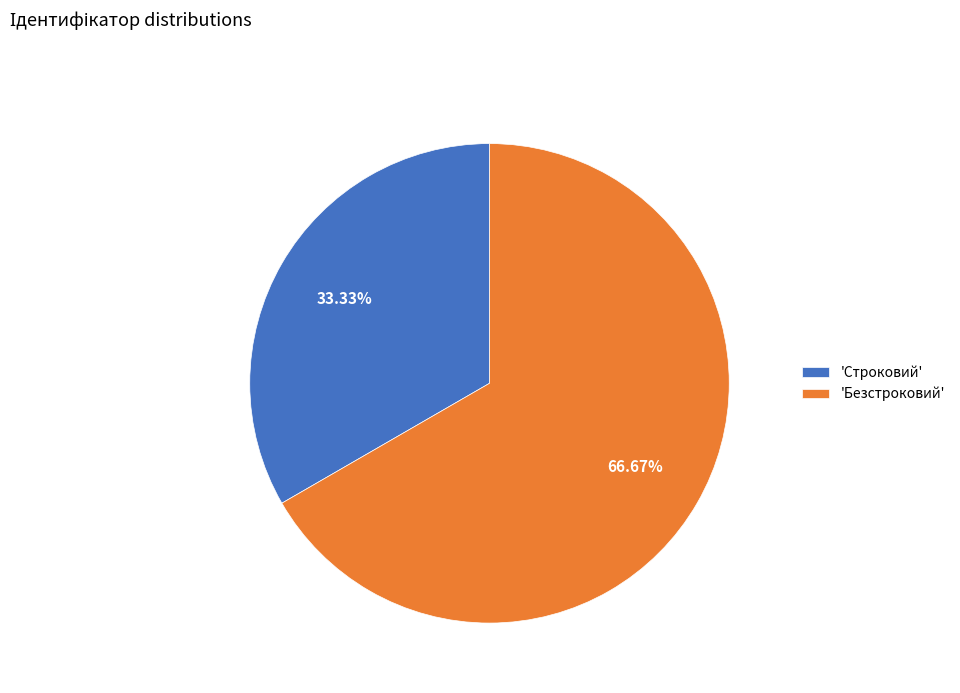

Which category has the biggest portion of the pie?

'Безстроковий'